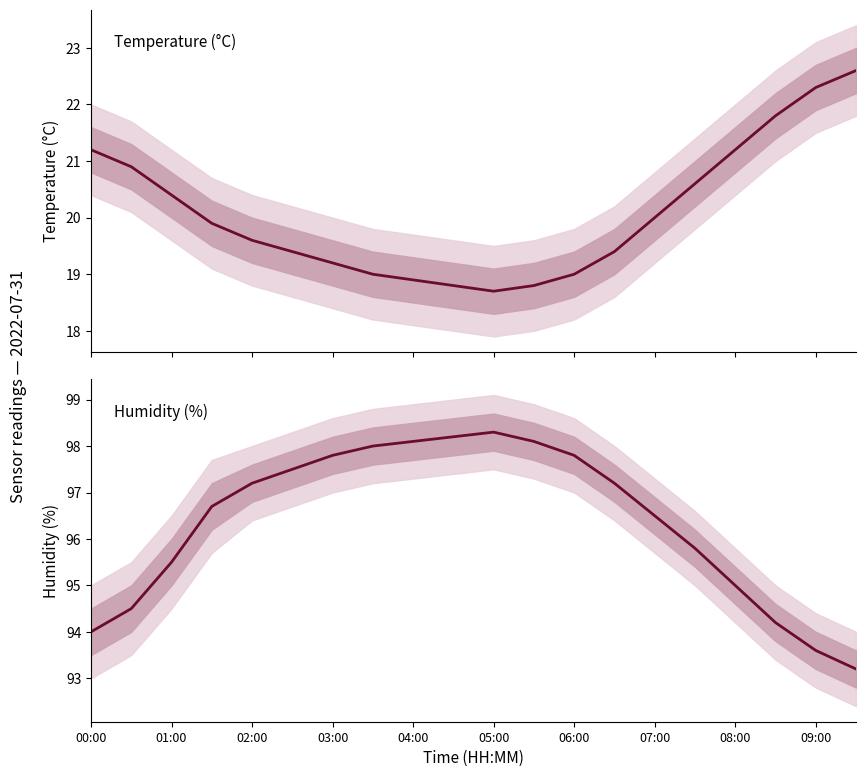

Count the number of data series in this chart.

2